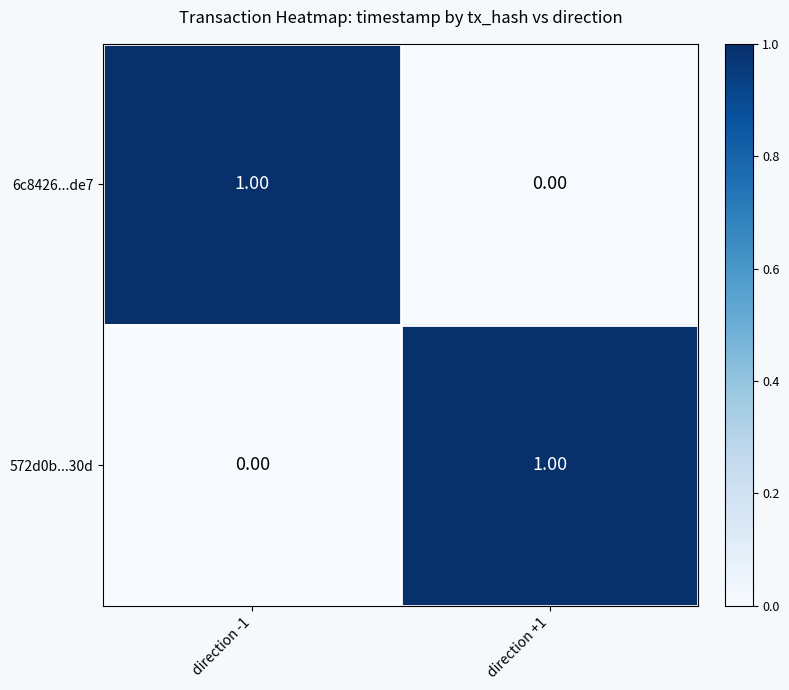

Count the number of data series in this chart.

2